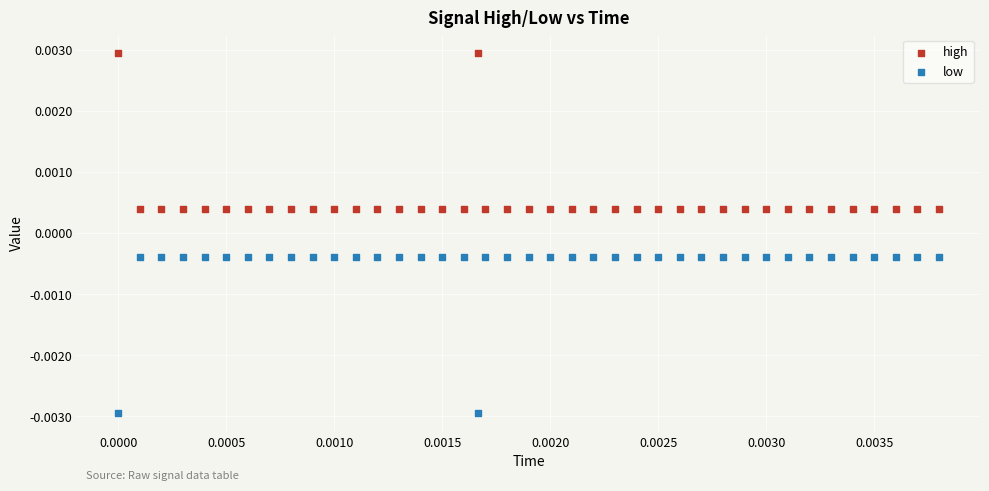

Which series contains the lowest Y value?

low